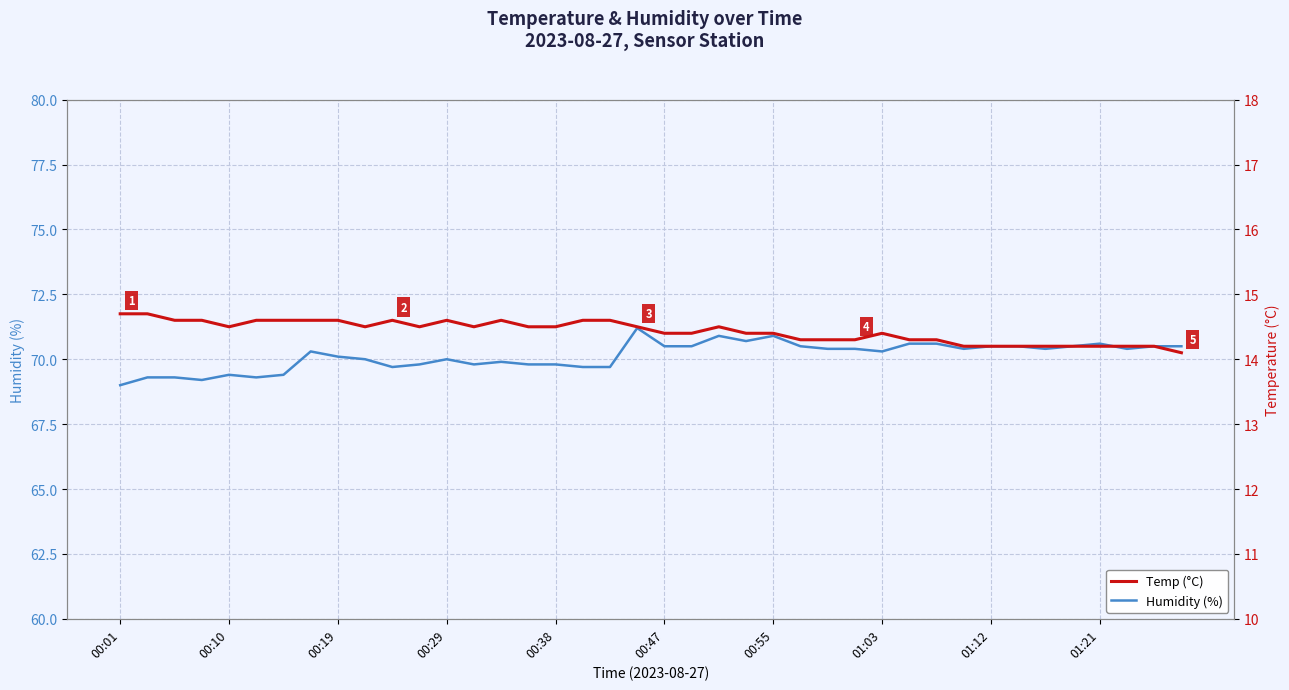

The value of Humidity (%) at 38 is 70.5. True or false?

True